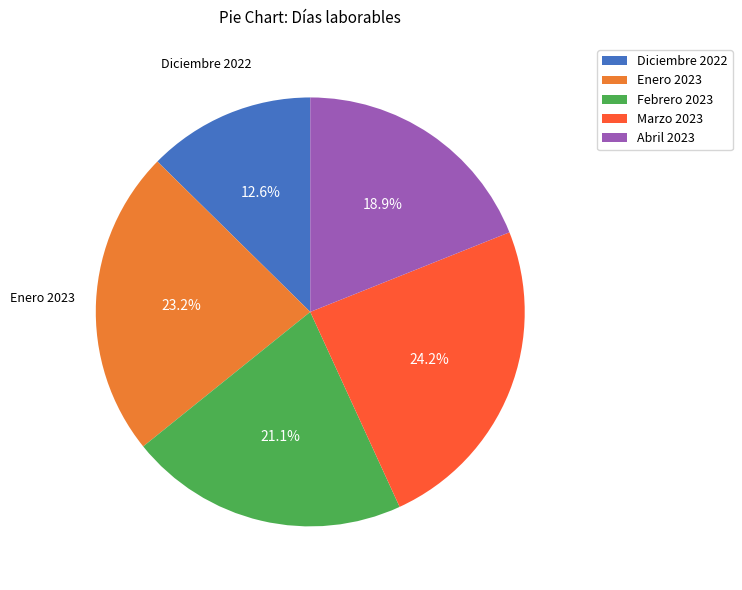

Is there any slice that represents more than half of the pie?

No